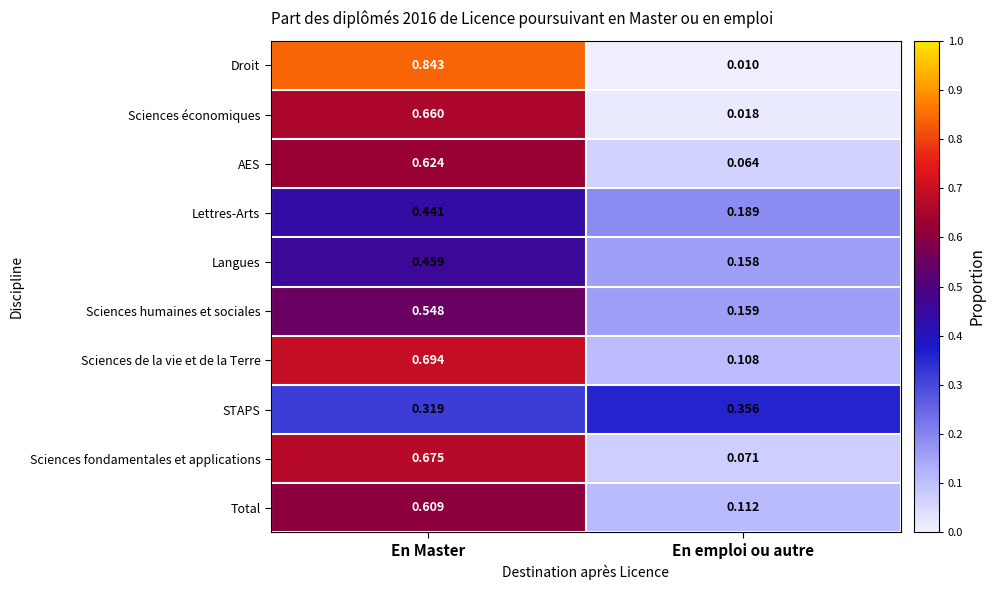

Which category has the highest value in the Sciences de la vie et de la Terre series?

En Master